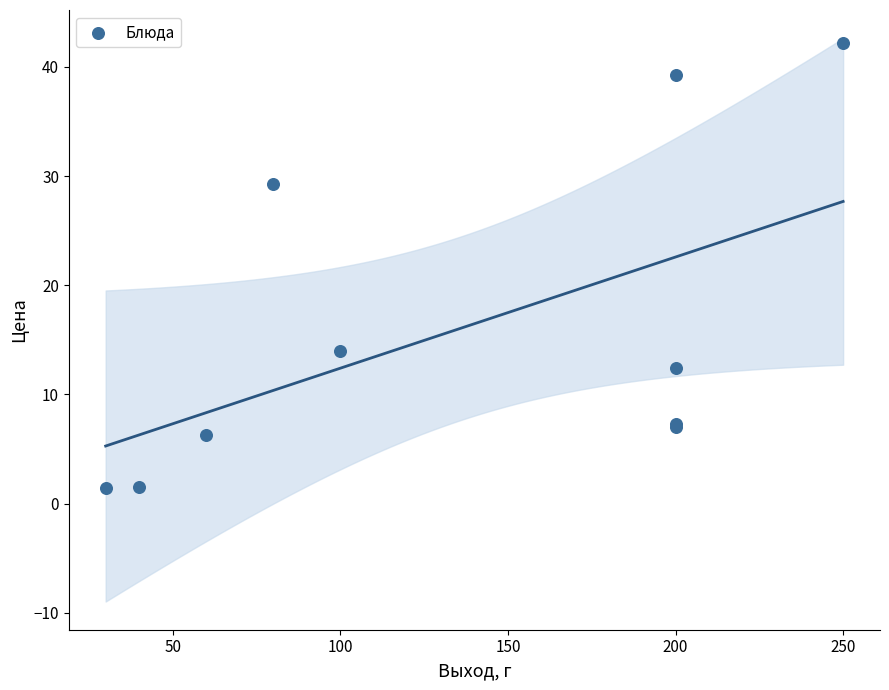

What Y value in the scatter plot is closest to 21?

14.0